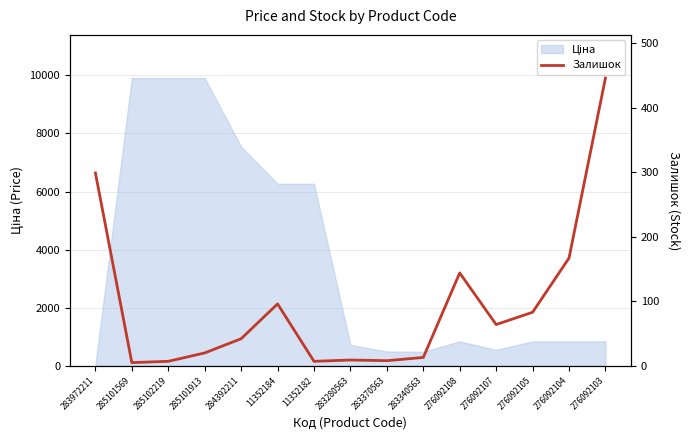

What position from the right is 276092104?

2